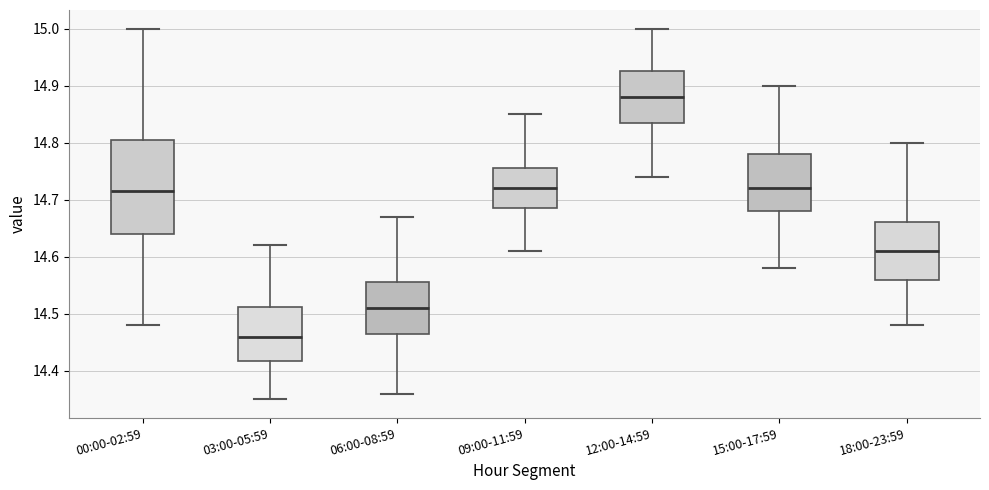

Which box is the tallest, from its lower edge to its upper edge?

00:00-02:59